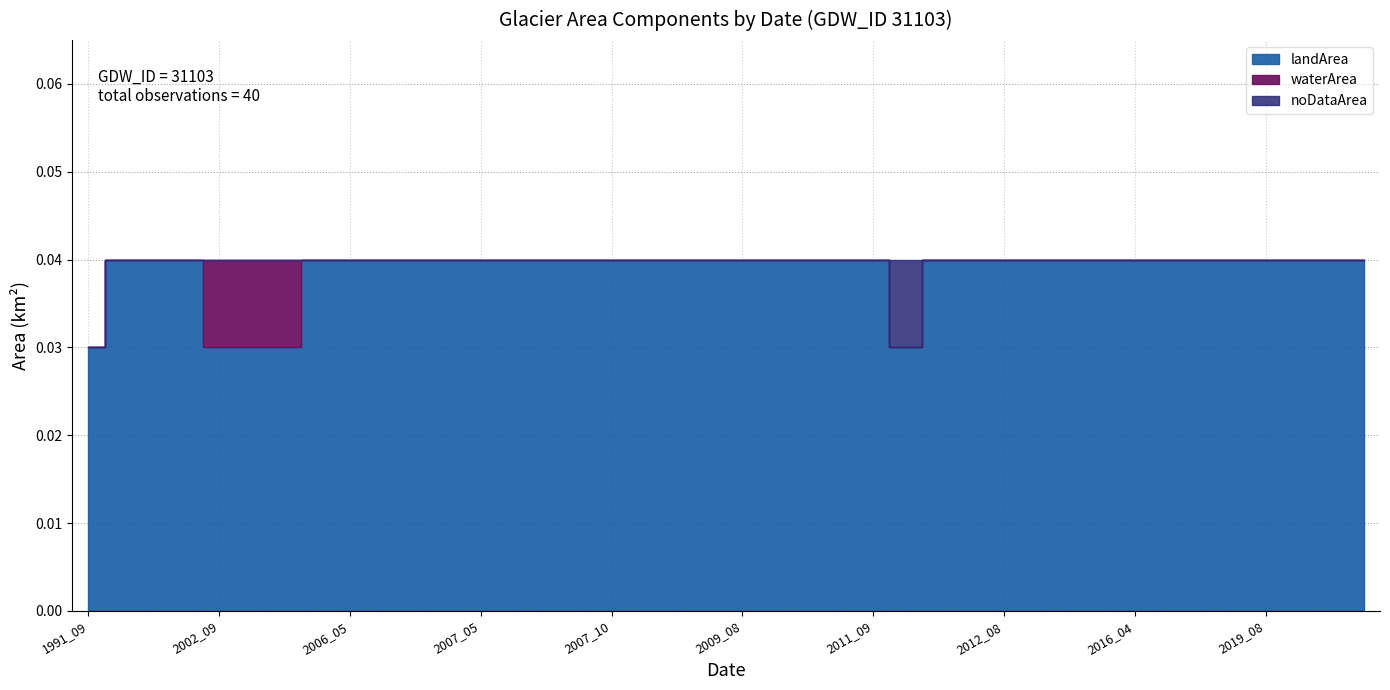

True or false: landArea has a value of 0.0 at 2006_10.

False